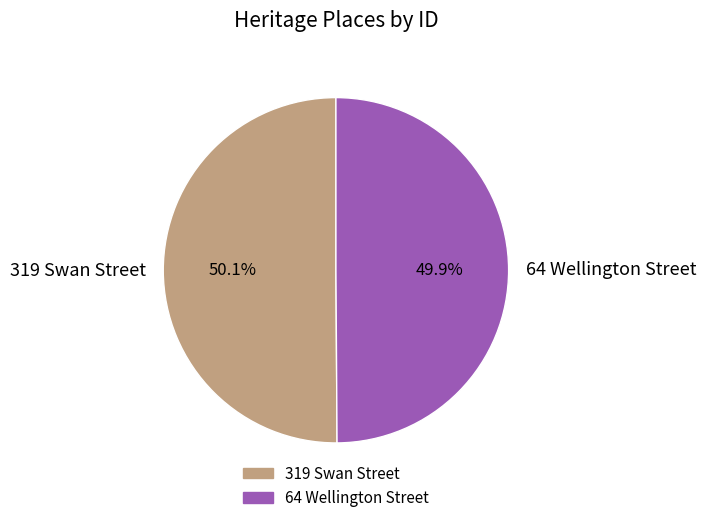

What percentage do 319 Swan Street and 64 Wellington Street together represent?

100.0%